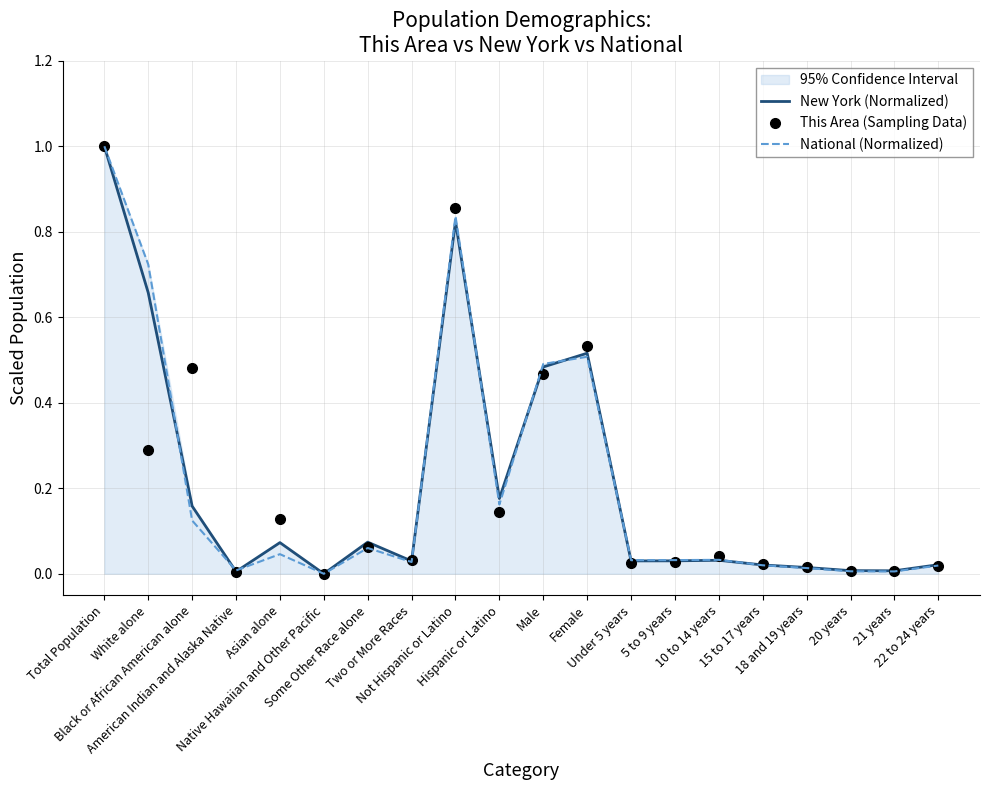

True or false: National (Normalized) and New York (Normalized) intersect in this chart.

True